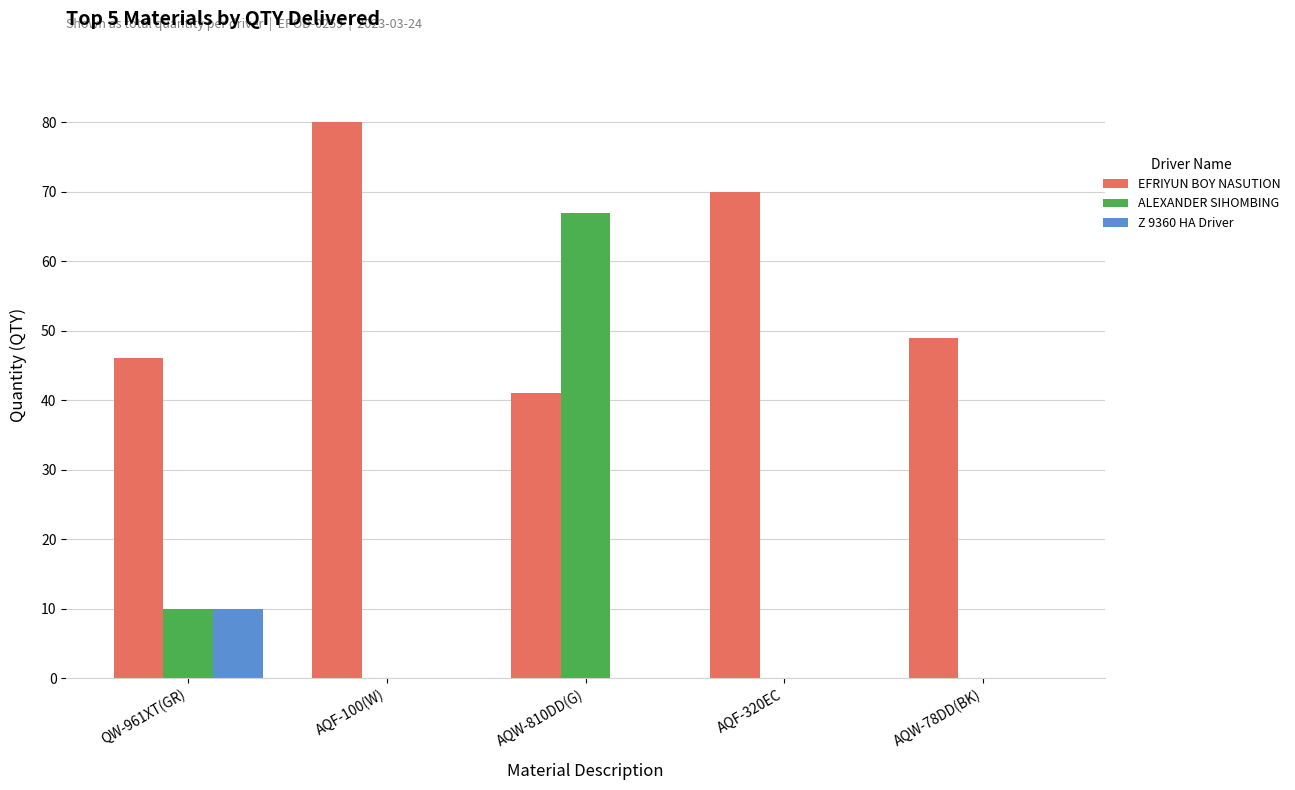

Is it true that Z 9360 HA Driver equals 4 at AQW-78DD(BK)?

False